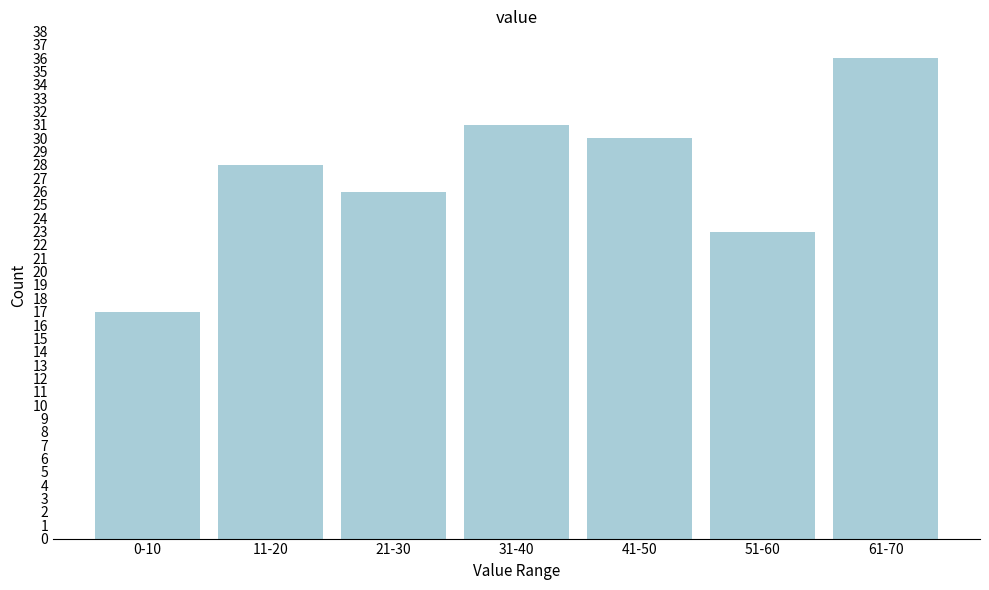

Reading left to right, what are all the values shown in this chart?

17	28	26	31	30	23	36